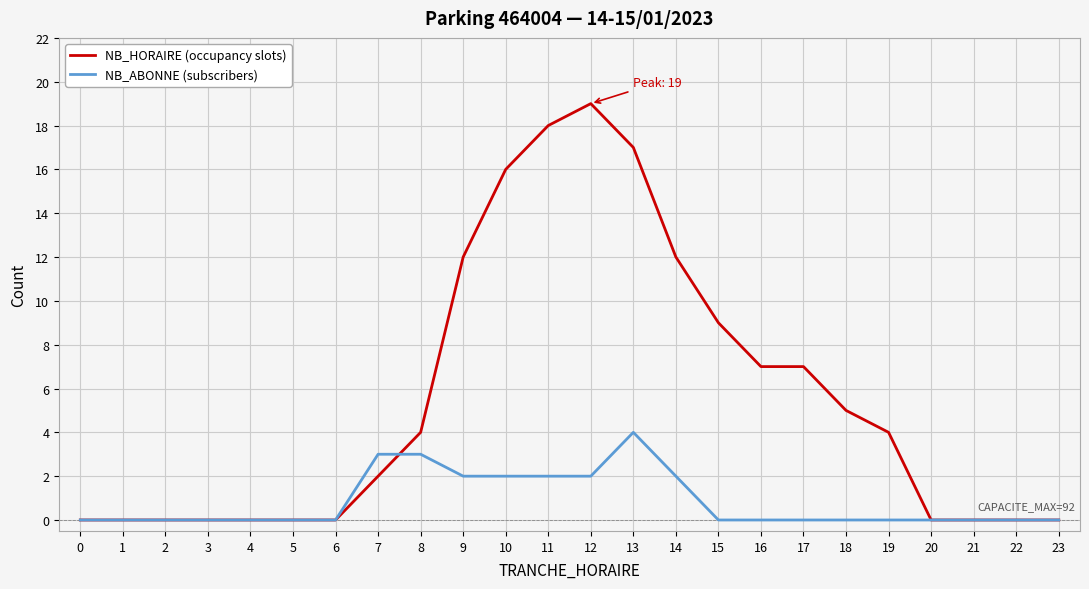

Rank the series by their average value, from highest to lowest.

NB_HORAIRE (occupancy slots), NB_ABONNE (subscribers)